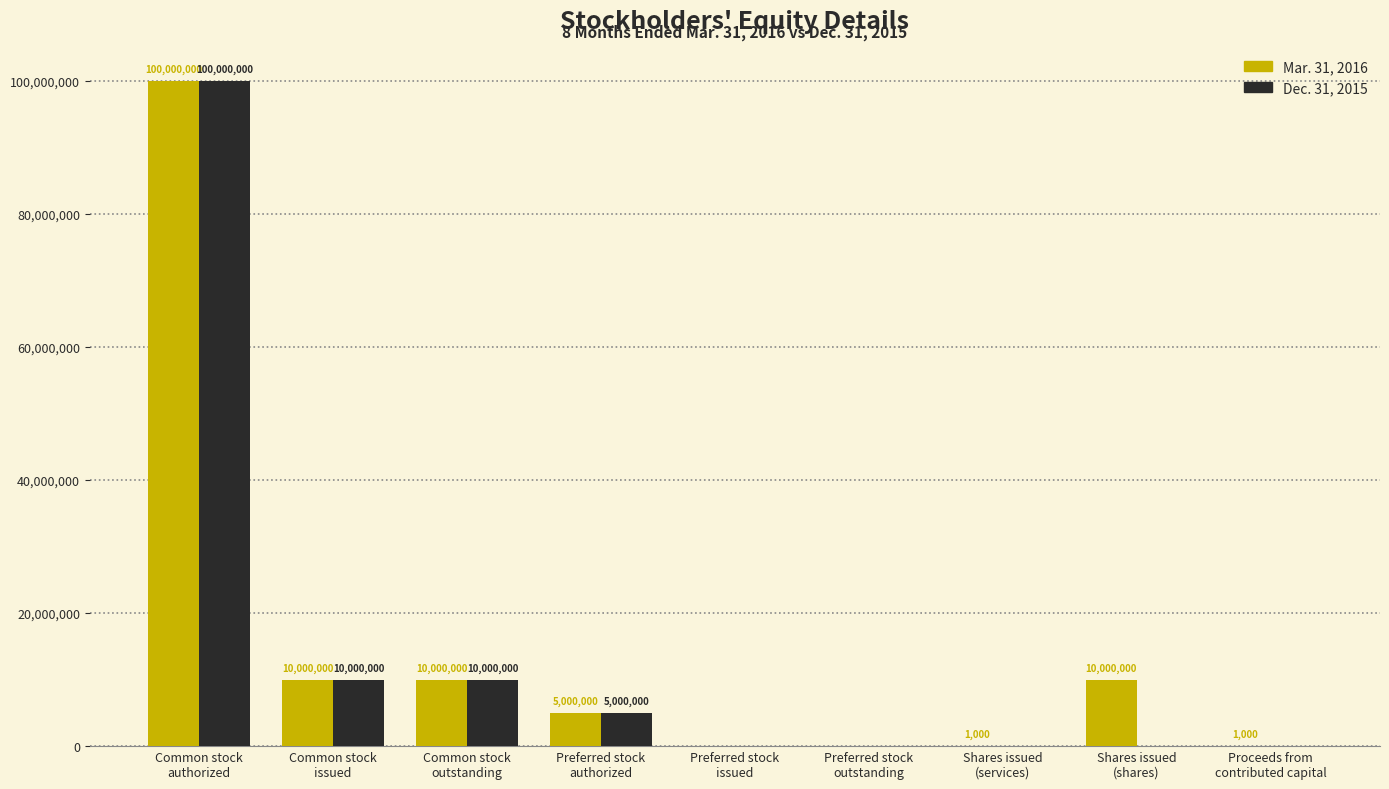

How many series are shown in this chart?

2